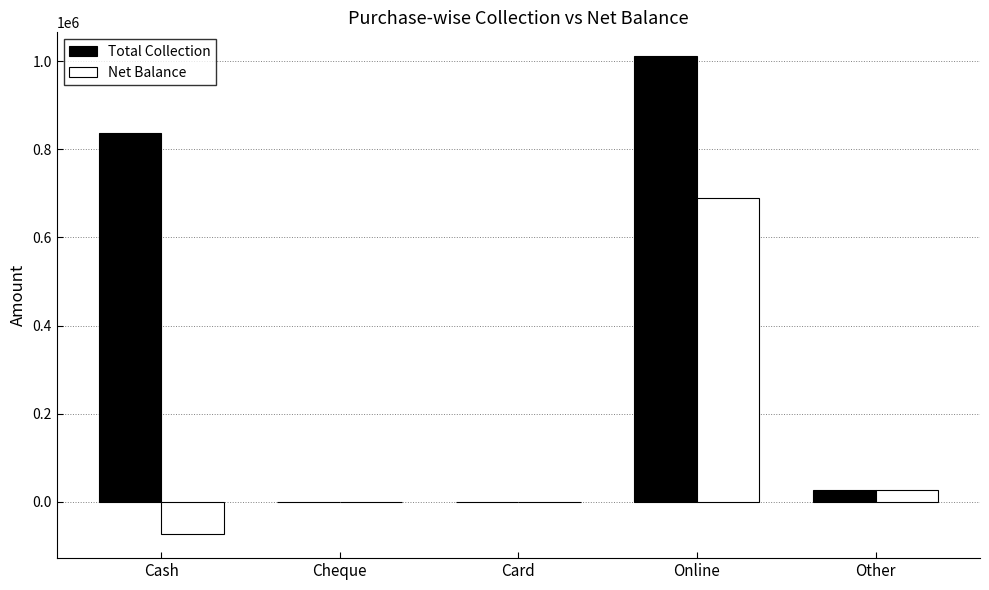

Are the bars horizontal?

No